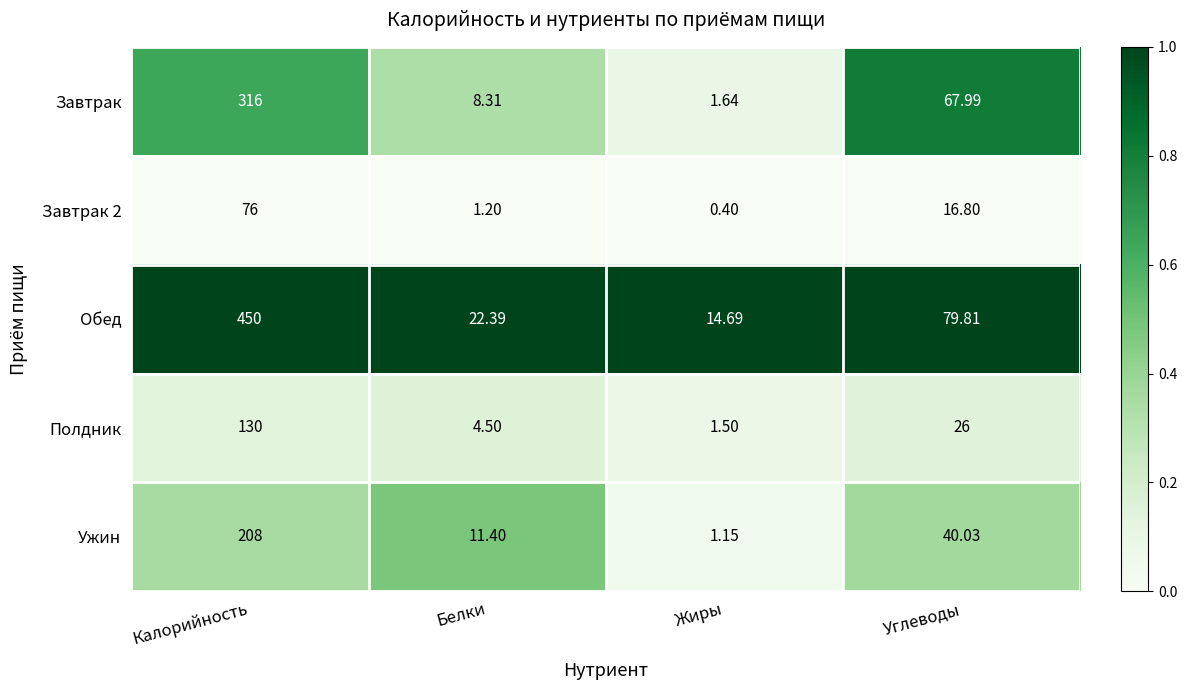

Rank the series at Калорийность from lowest to highest value.

Завтрак 2, Полдник, Ужин, Завтрак, Обед